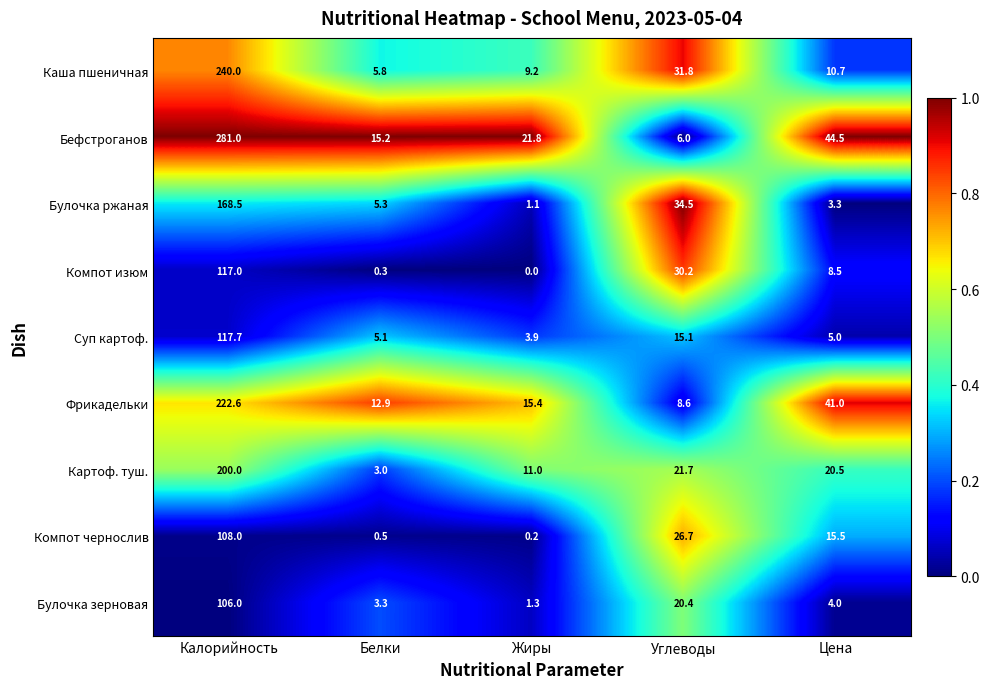

Which label corresponds to the largest value in the chart?

Калорийность